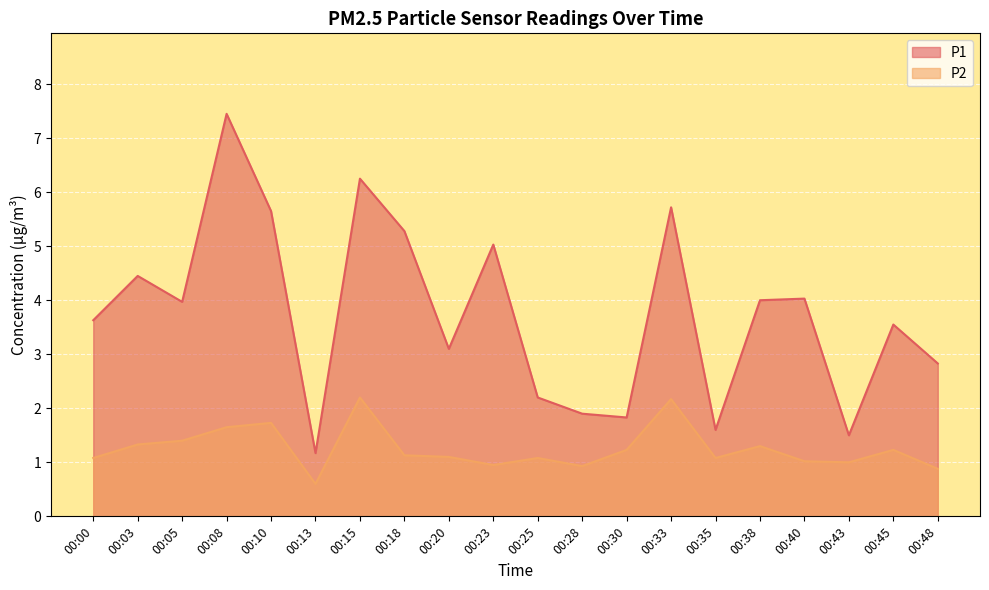

At which category is the sum across all series the highest?

00:08